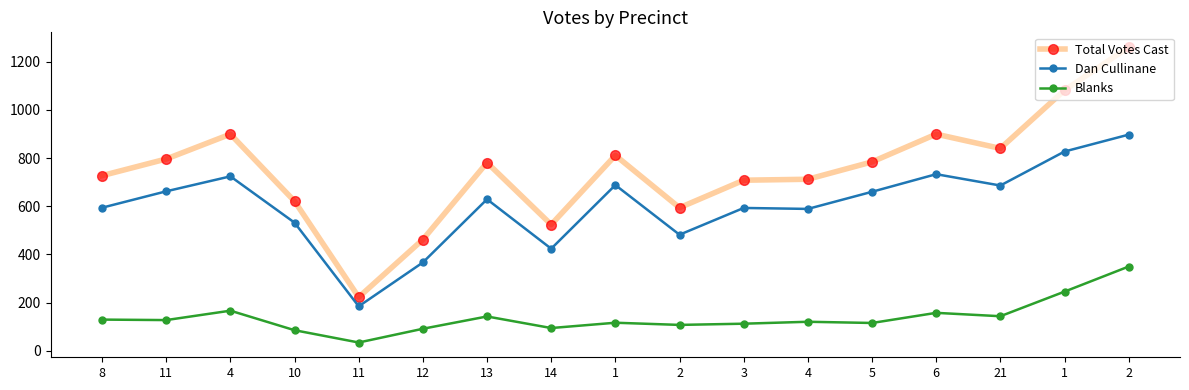

Reading left to right, extract all data points from this chart.

Total Votes Cast: 8=727	11=796	4=899	10=621	11=223	12=462	13=781	14=524	1=811	2=594	3=708	4=712	5=784	6=899	21=840	1=1081	2=1260
Dan Cullinane: 8=594	11=662	4=724	10=532	11=185	12=367	13=629	14=424	1=688	2=482	3=593	4=589	5=660	6=733	21=686	1=827	2=897
Blanks: 8=130	11=128	4=167	10=86	11=35	12=92	13=143	14=95	1=117	2=108	3=113	4=121	5=116	6=158	21=144	1=246	2=350